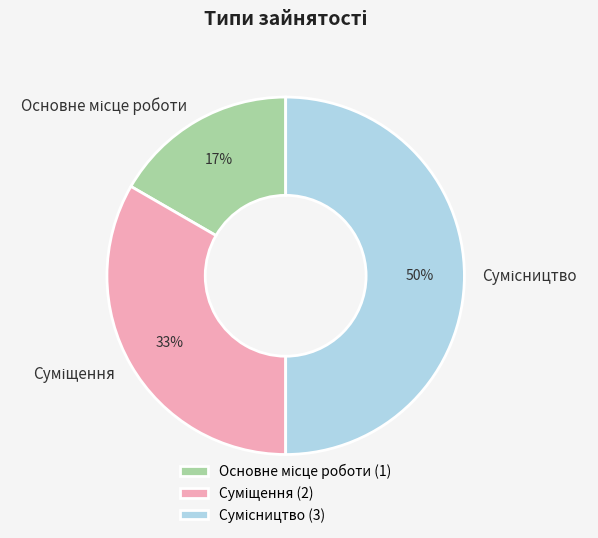

To the nearest percent, what is the difference between the largest and smallest slice percentages?

33%